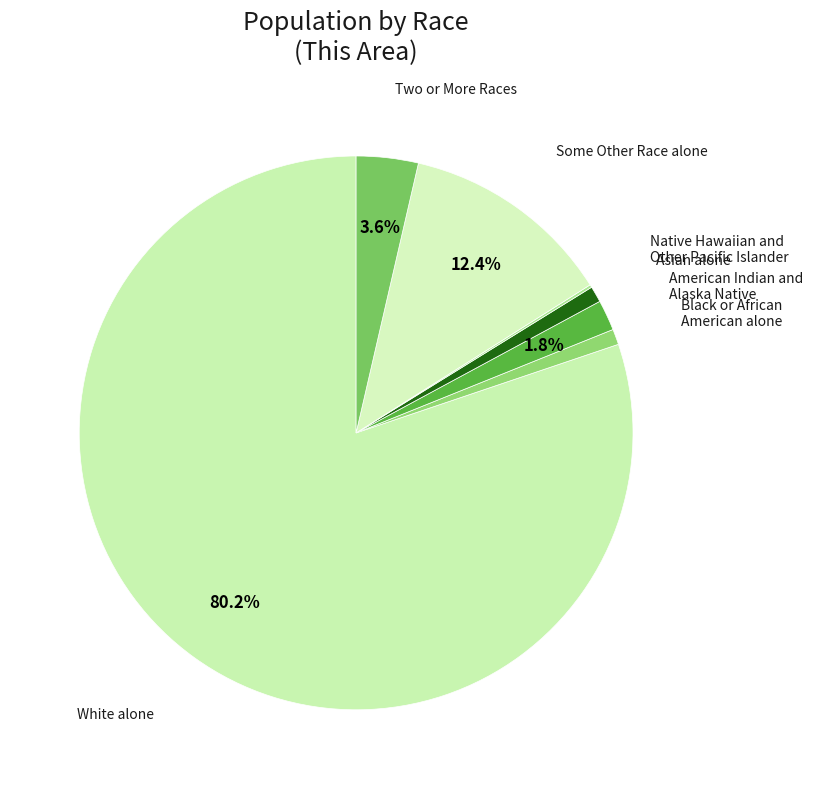

To the nearest percent, what is the average slice percentage?

14%